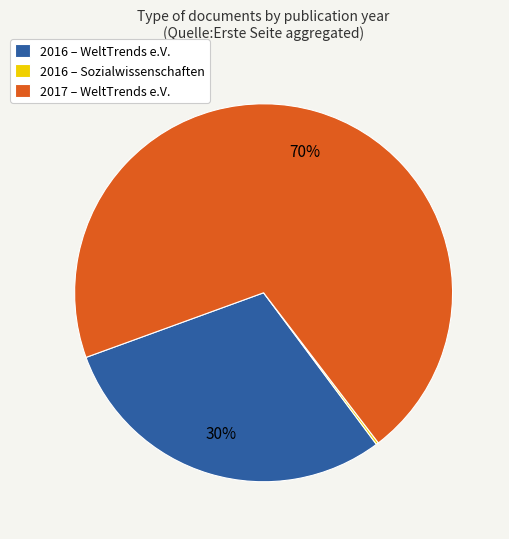

To the nearest percent, what is the difference between the largest and smallest slice percentages?

70%